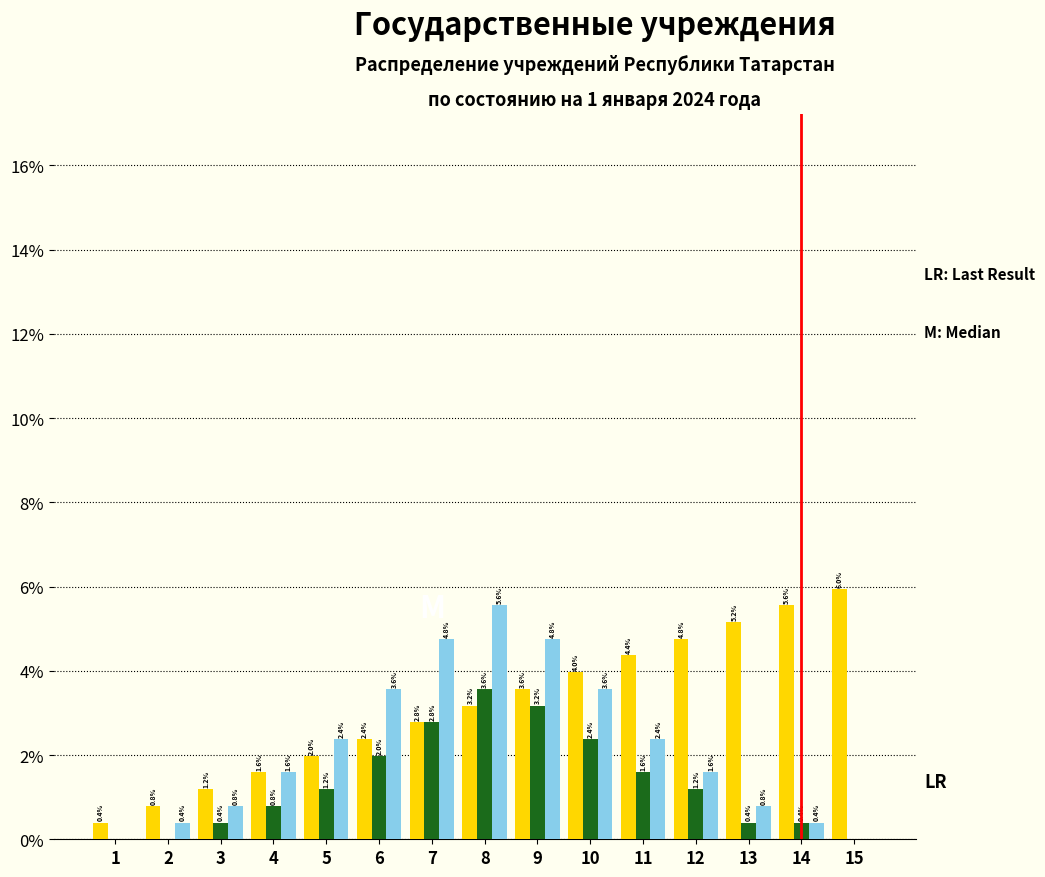

What is the greatest value displayed?

6.0